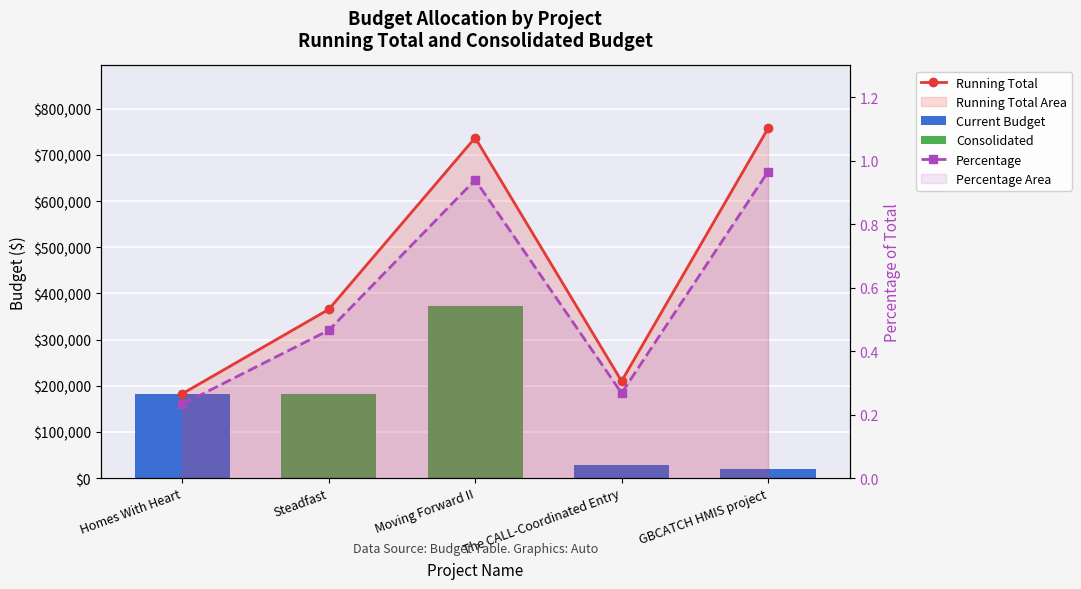

Is it true that Running Total equals 1272782.5 at Moving Forward II?

False